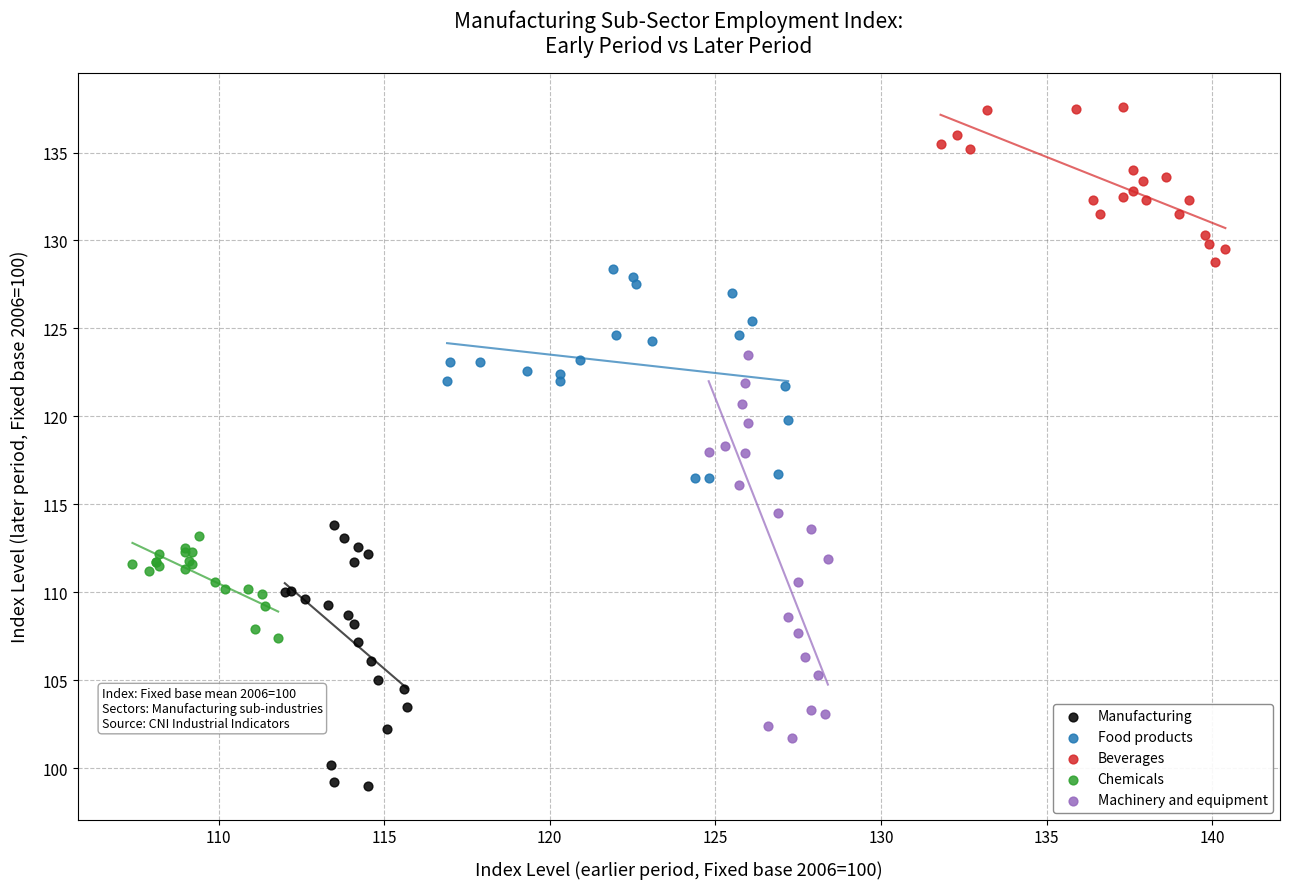

Which series reaches the maximum Y coordinate?

Beverages